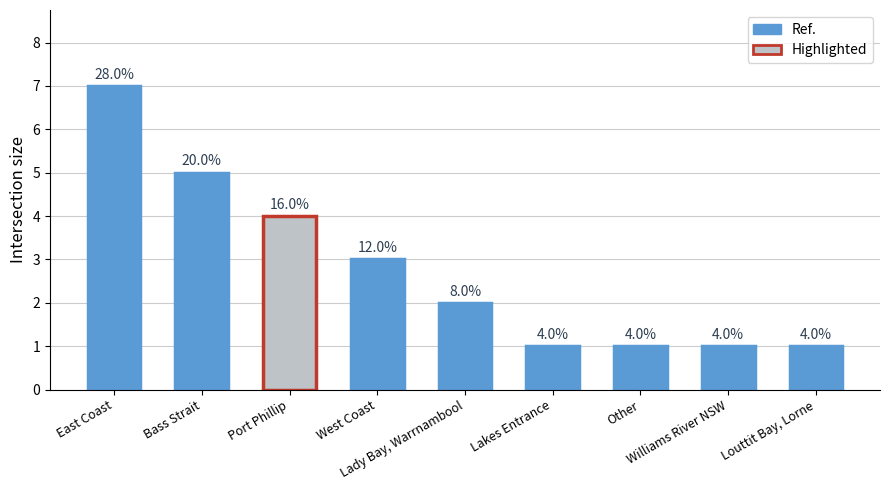

What is the change in value from Port Phillip to Williams River NSW?

-3